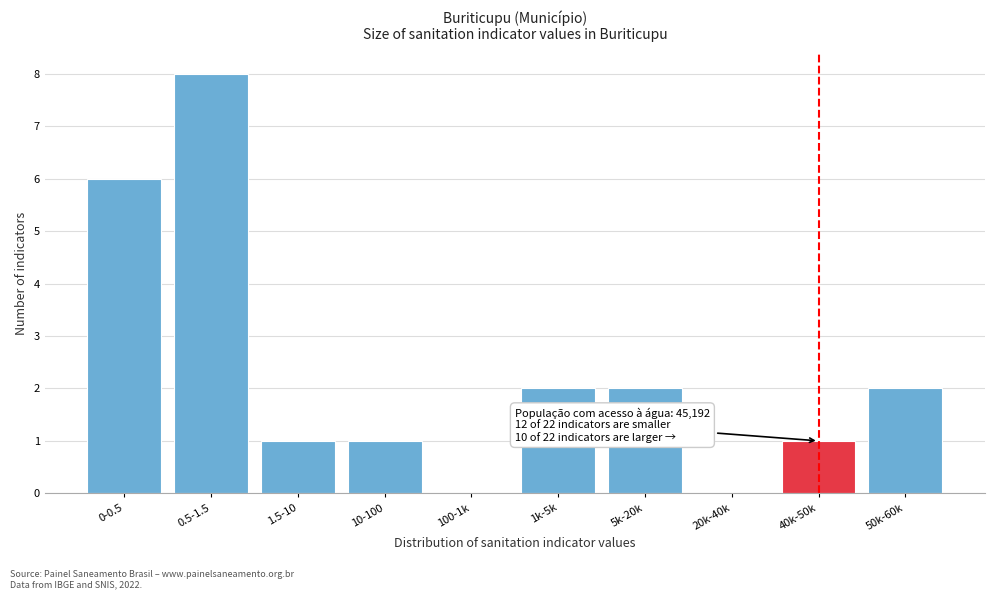

Reading left to right, what are all the values shown in this chart?

0-0.5=6	0.5-1.5=8	1.5-10=1	10-100=1	100-1k=0	1k-5k=2	5k-20k=2	20k-40k=0	40k-50k=1	50k-60k=2